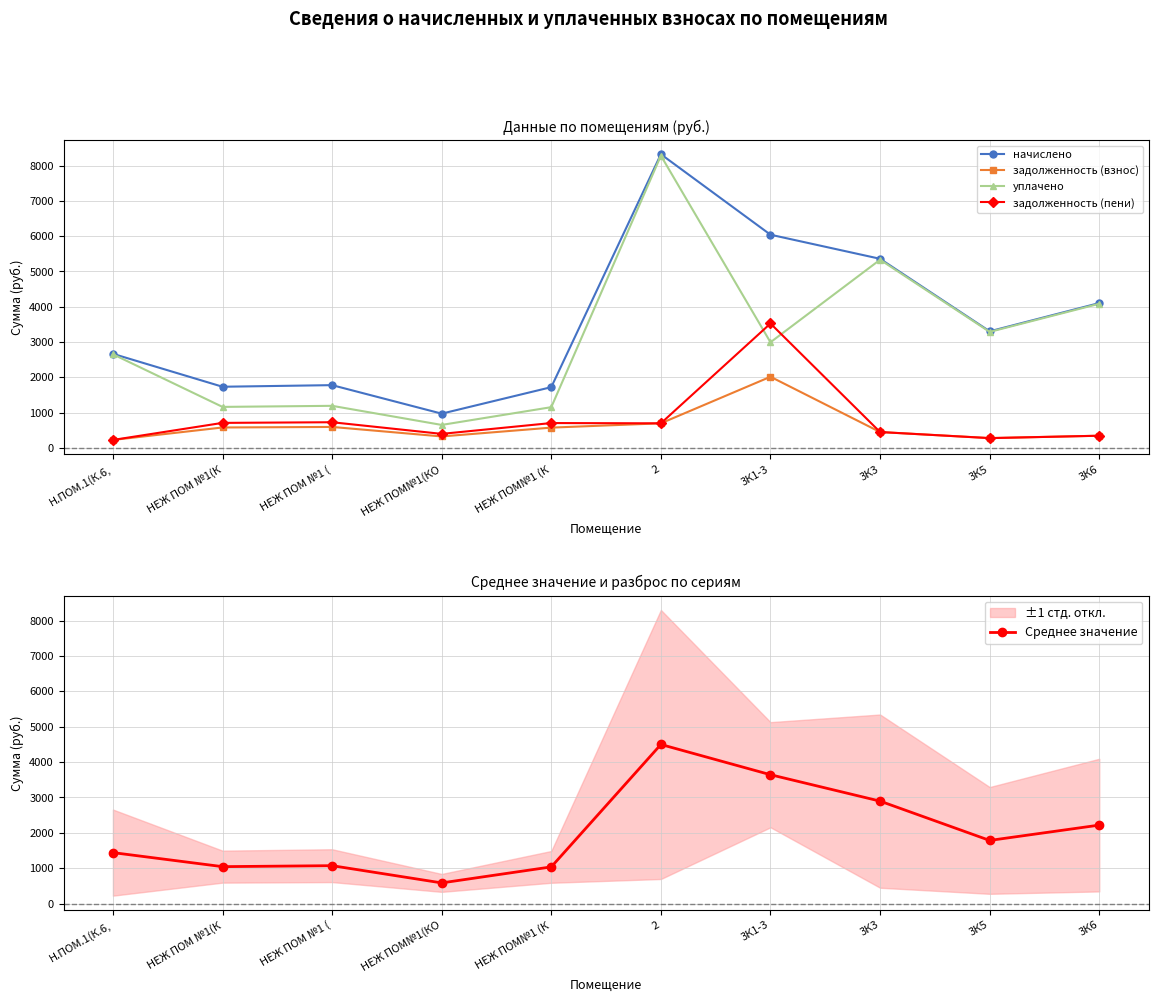

At how many categories does at least one series exceed 6704?

1